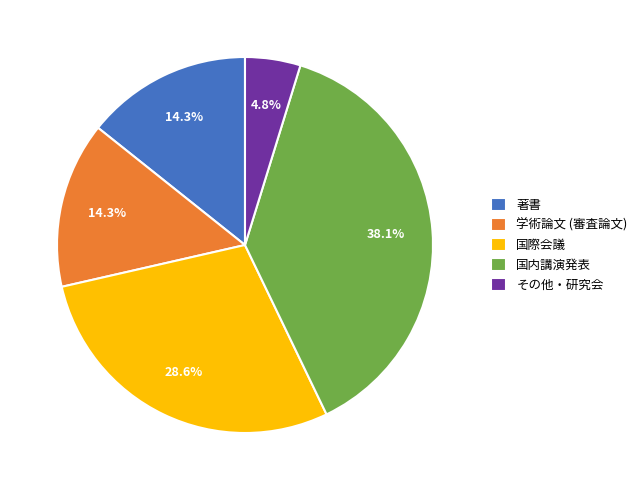

To the nearest percent, what percentage of the pie is その他・研究会?

5%